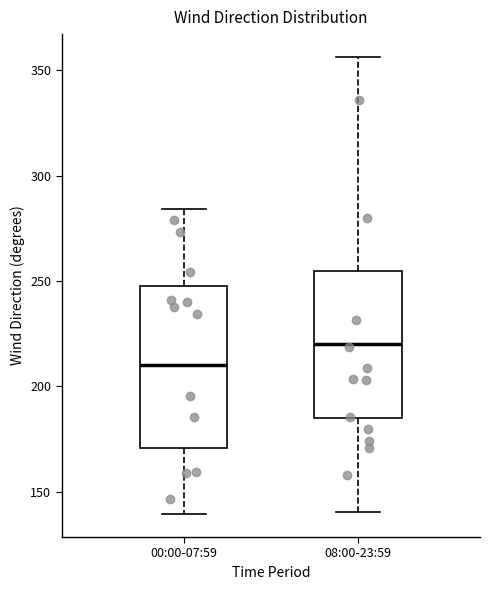

Reading left to right, read every box against the y-axis: the position of its median line, the range the box covers, and the ends of its whiskers. The values are not printed on the chart, so give them approximately, as read against the axis.

00:00-07:59: median 210, box 170 to 245, whiskers 140 to 285
08:00-23:59: median 220, box 185 to 255, whiskers 140 to 355